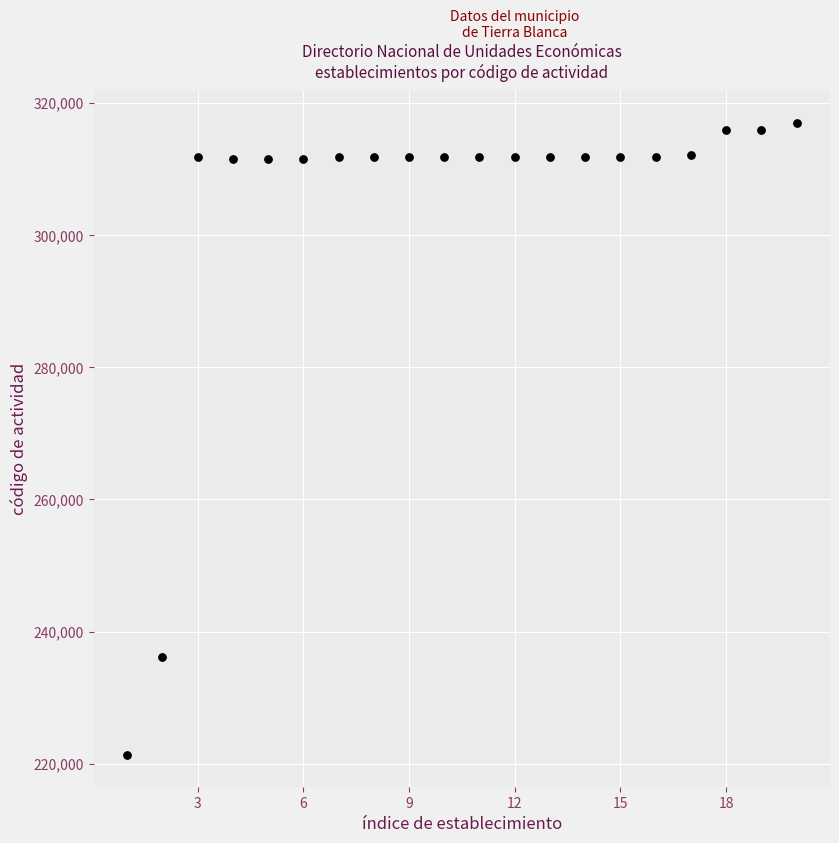

What is the range of X values (max minus min)?

19